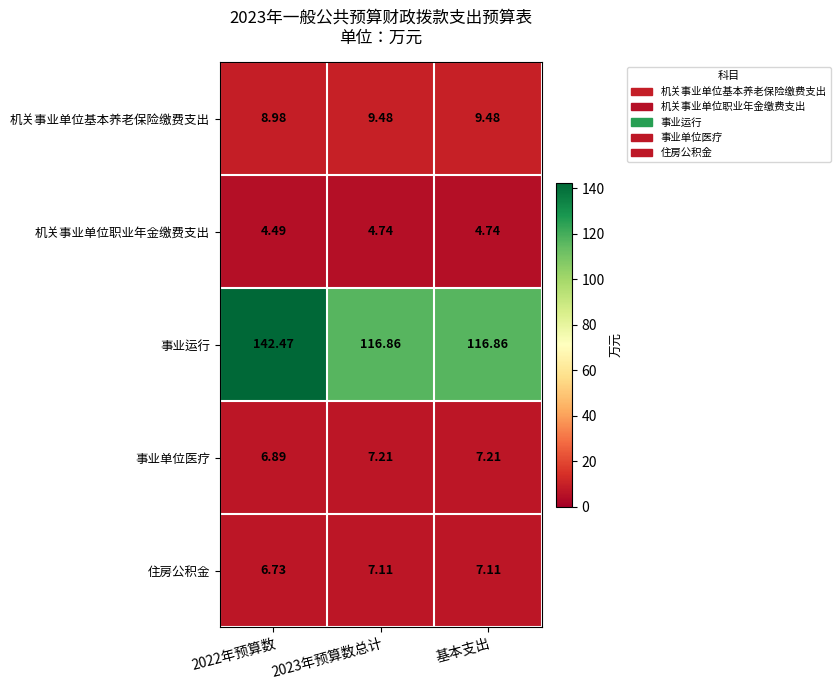

Is the value of 机关事业单位基本养老保险缴费支出 at 2022年预算数 greater than the value of 住房公积金 at 2022年预算数?

Yes